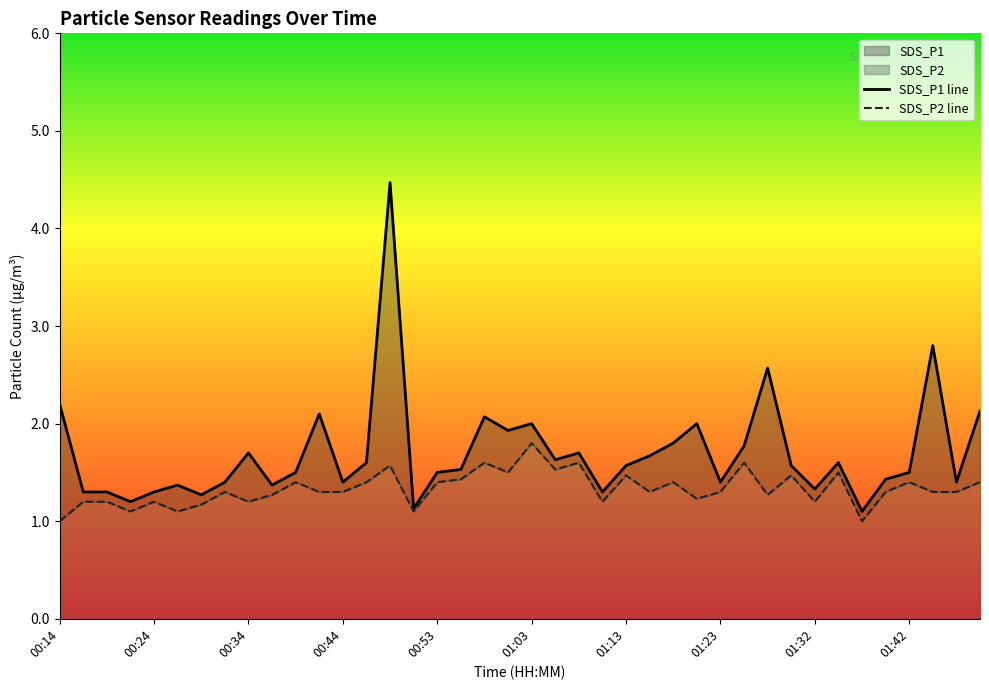

Which category has the lowest value in the SDS_P1 series?

01:37